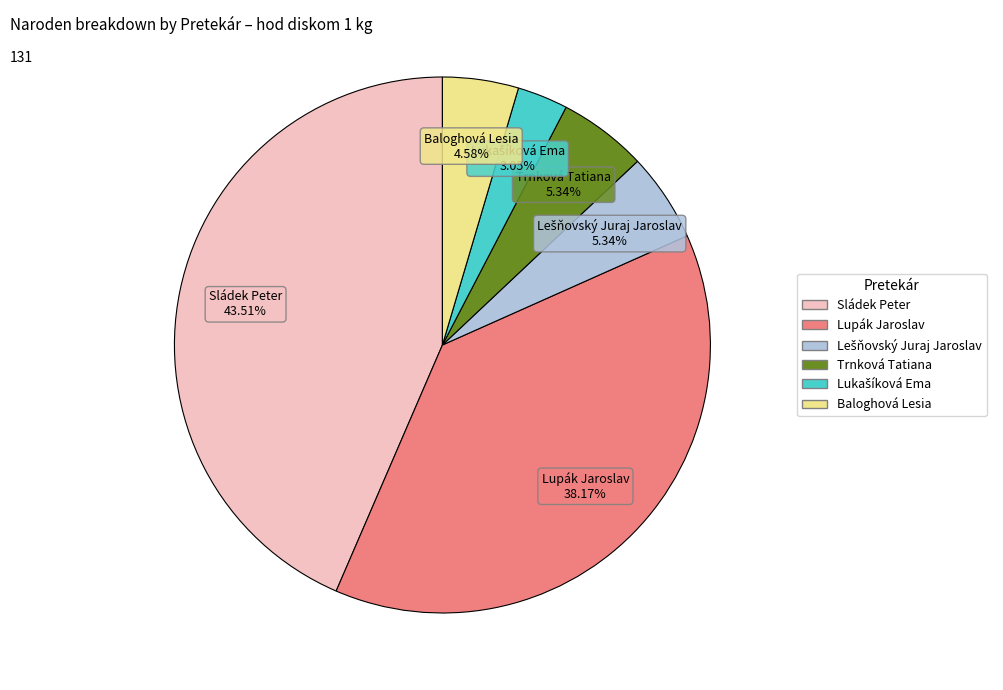

Is Lupák Jaroslav the majority of the pie?

No